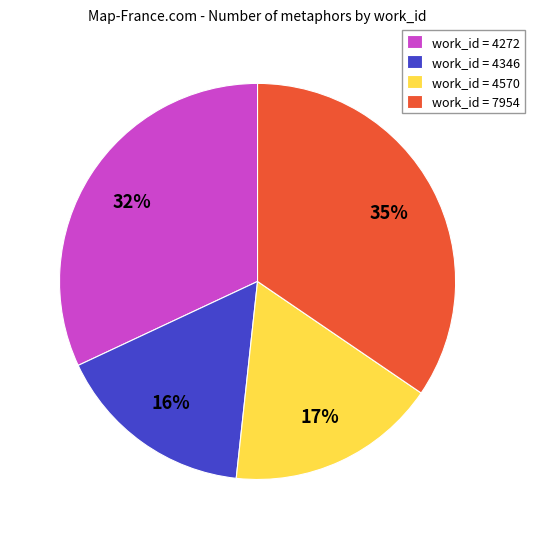

Which slice is the smallest?

work_id = 4346